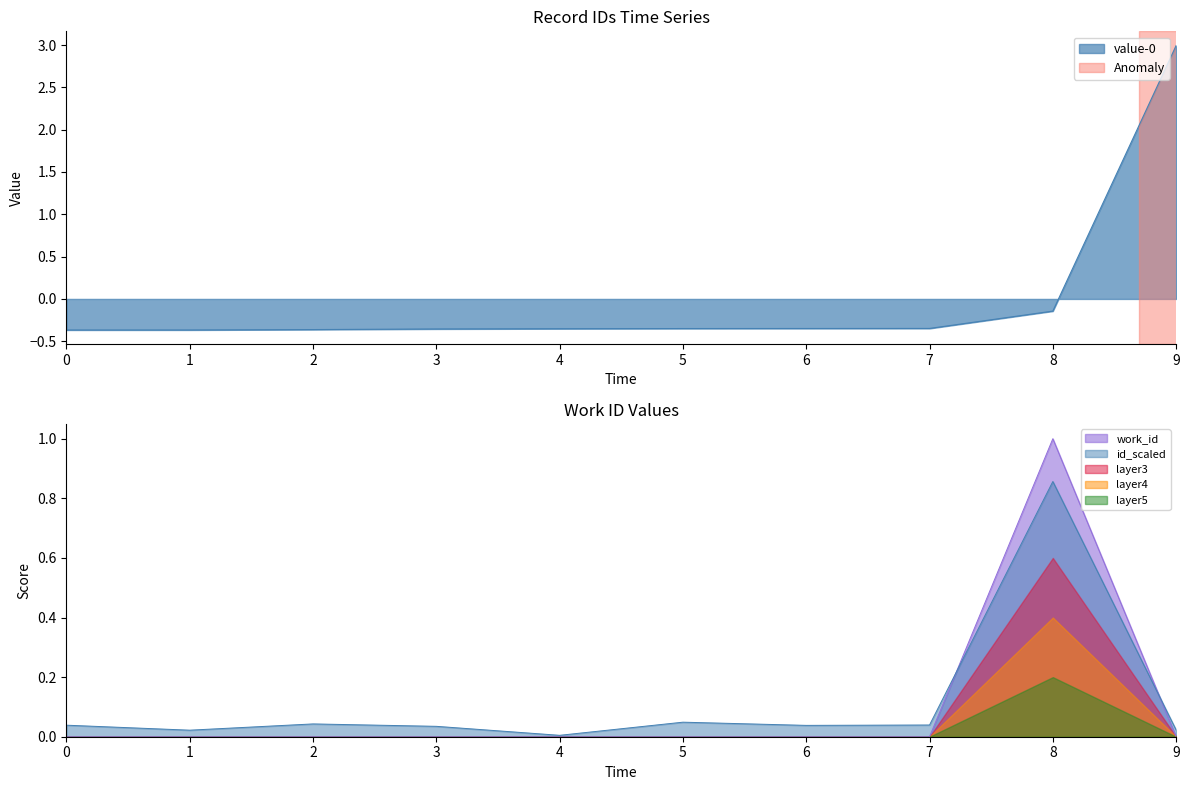

Is it true that the value at 7 is 0.0?

True